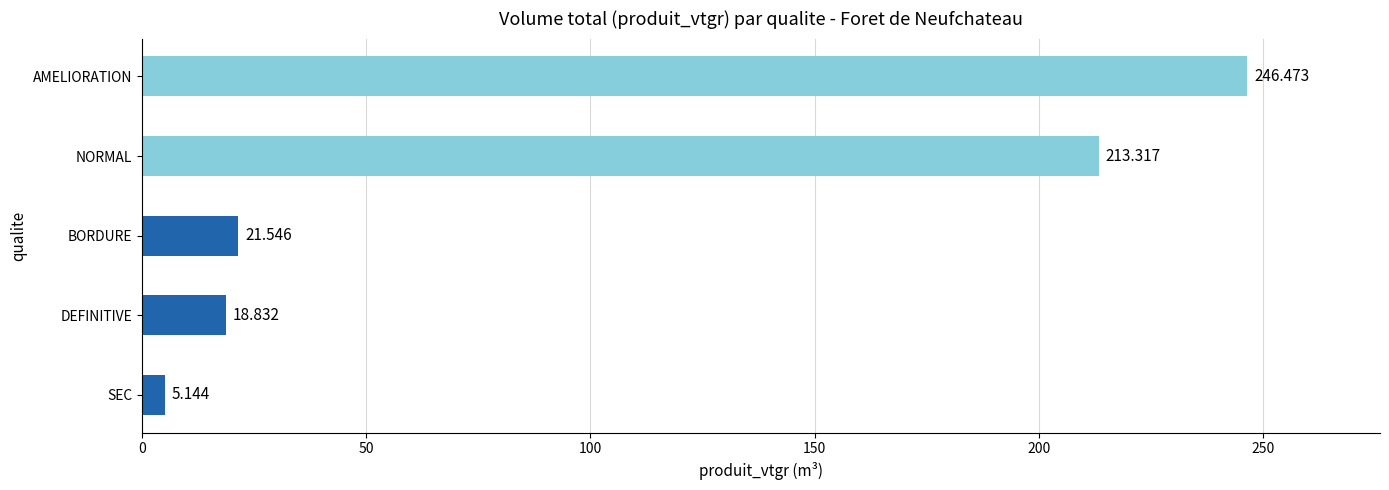

How many bars are there in total?

5